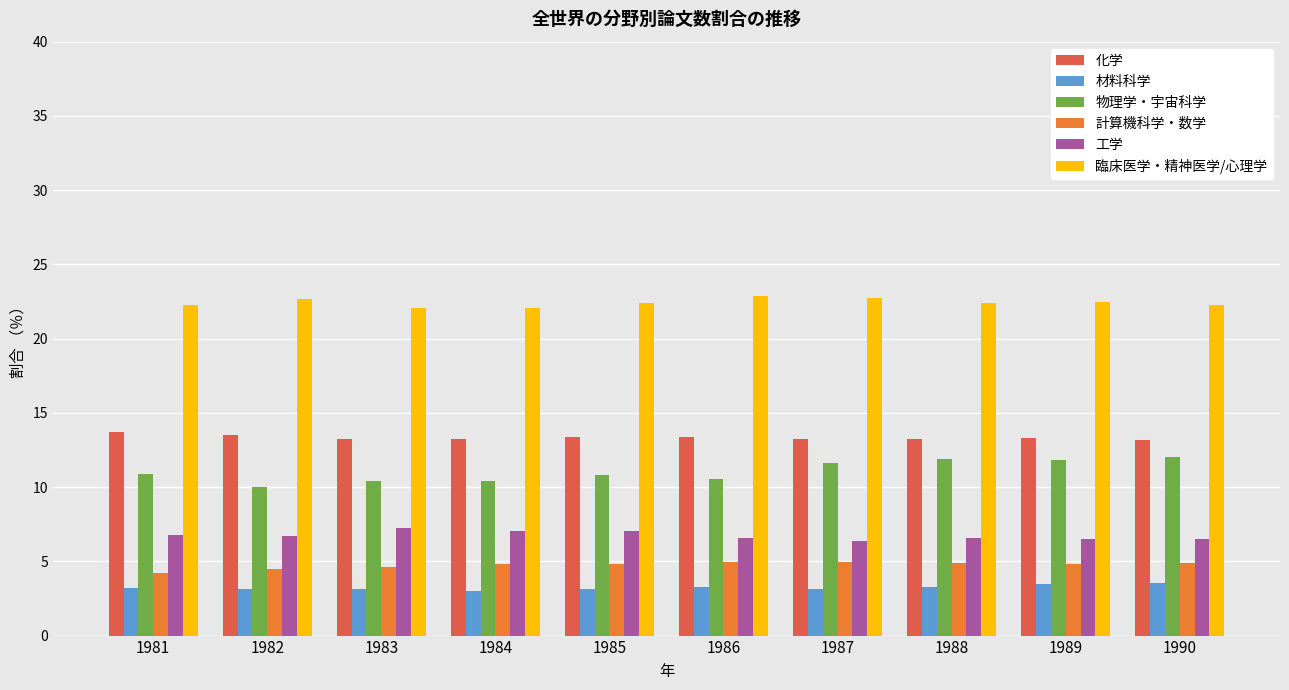

The value of 物理学・宇宙科学 at 1982 is 10.0. True or false?

True